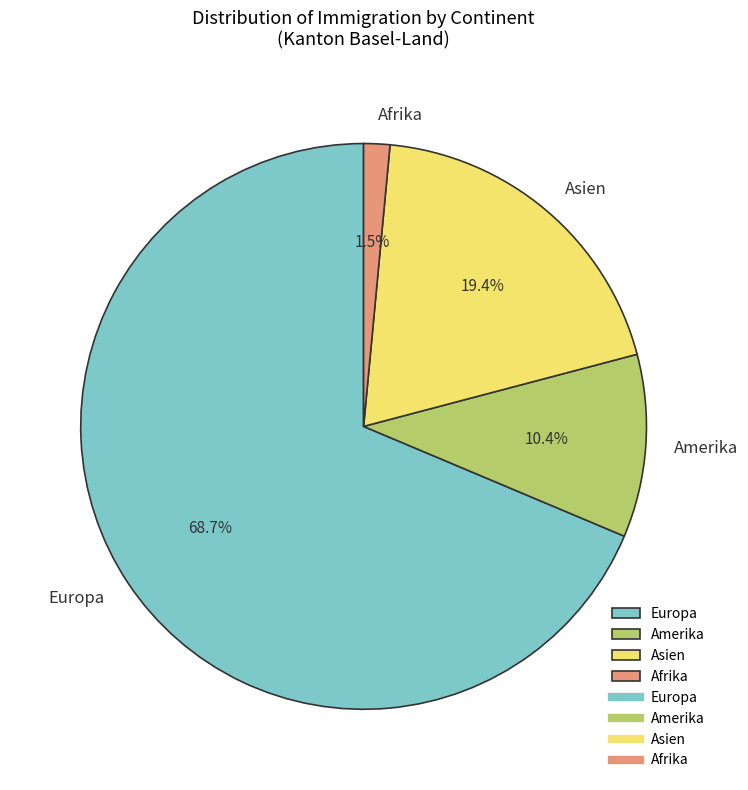

Is Europa the majority of the pie?

Yes